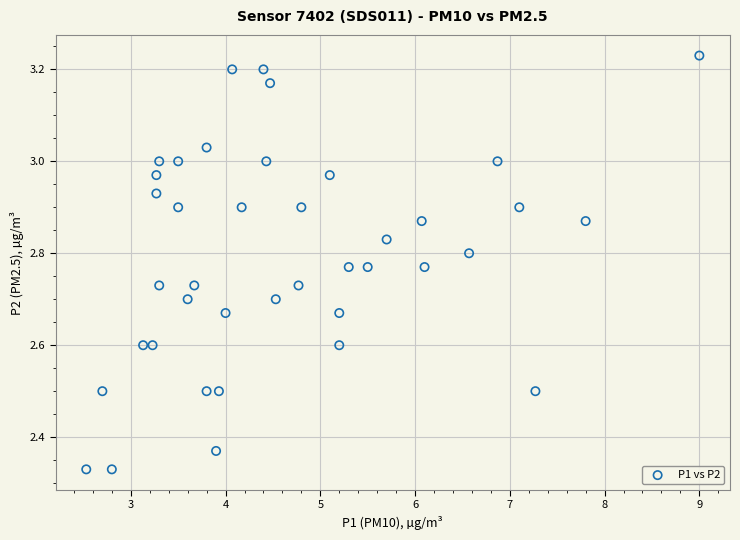

What is the range of Y values (max minus min)?

0.9